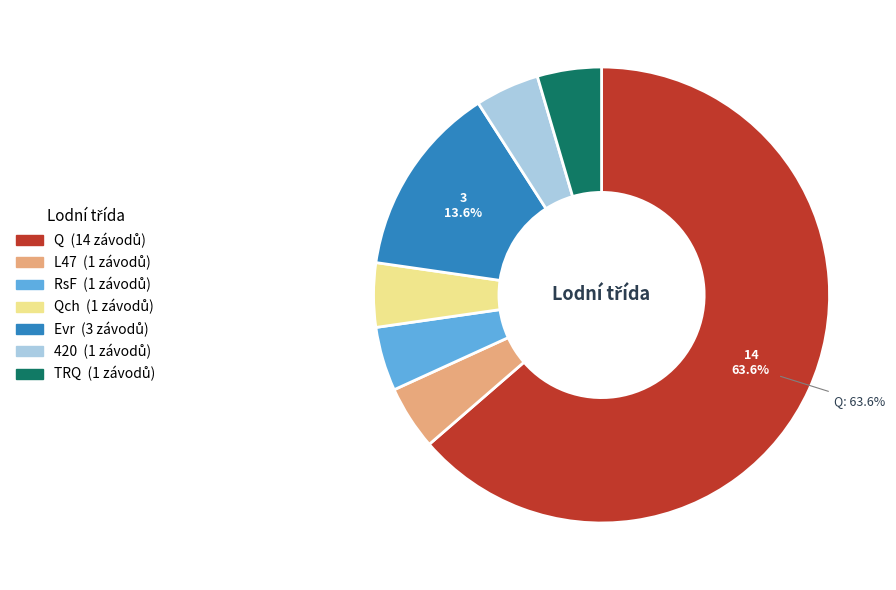

Does any single category account for the majority?

Yes